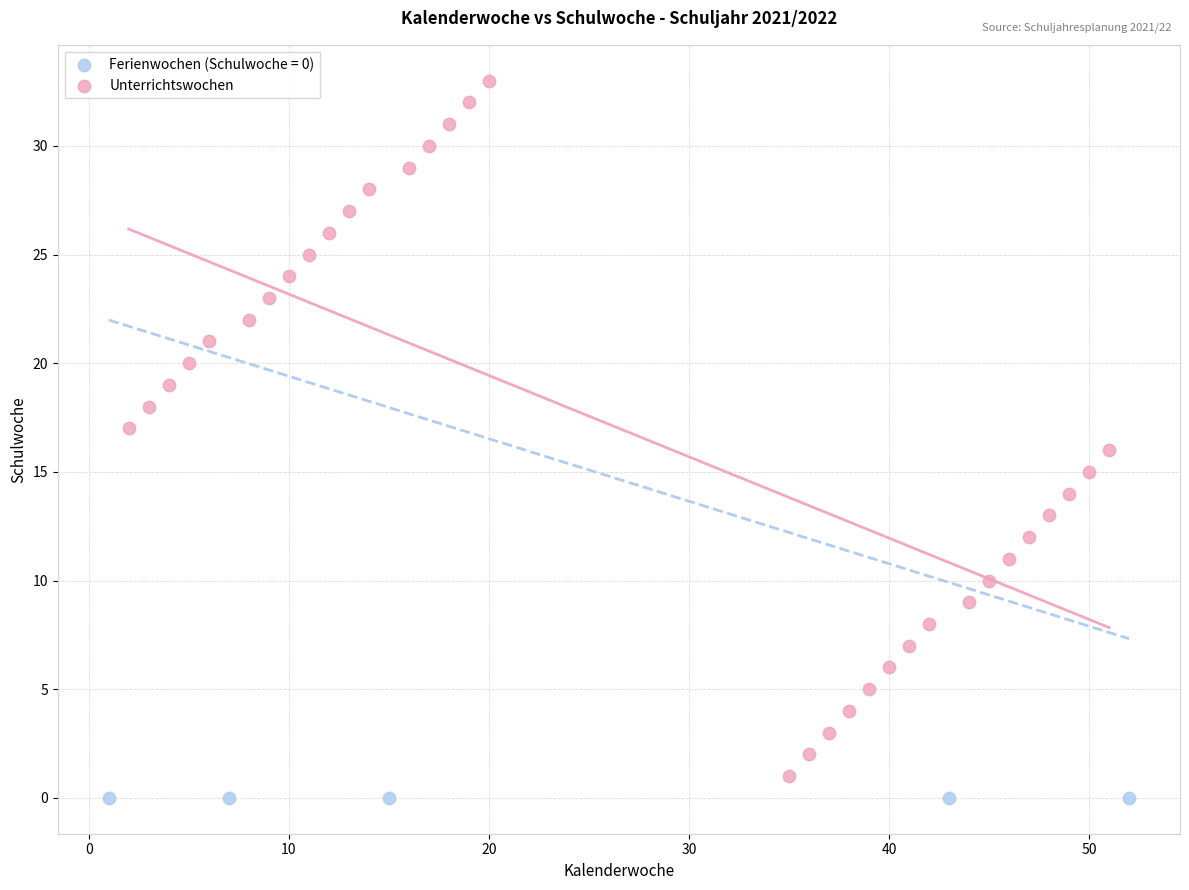

Which series contains the highest Y value?

Unterrichtswochen